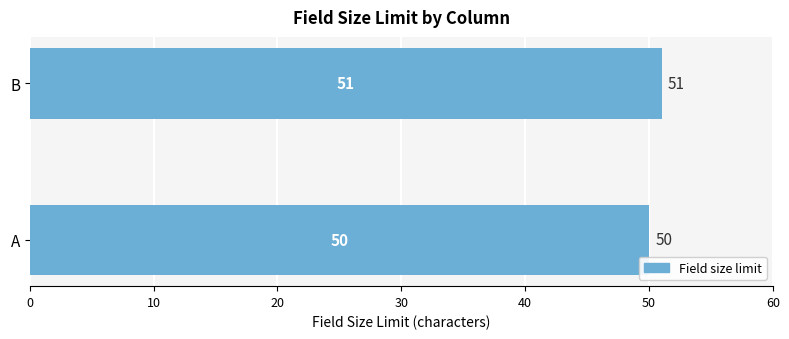

What is the change in value from A to B?

+1